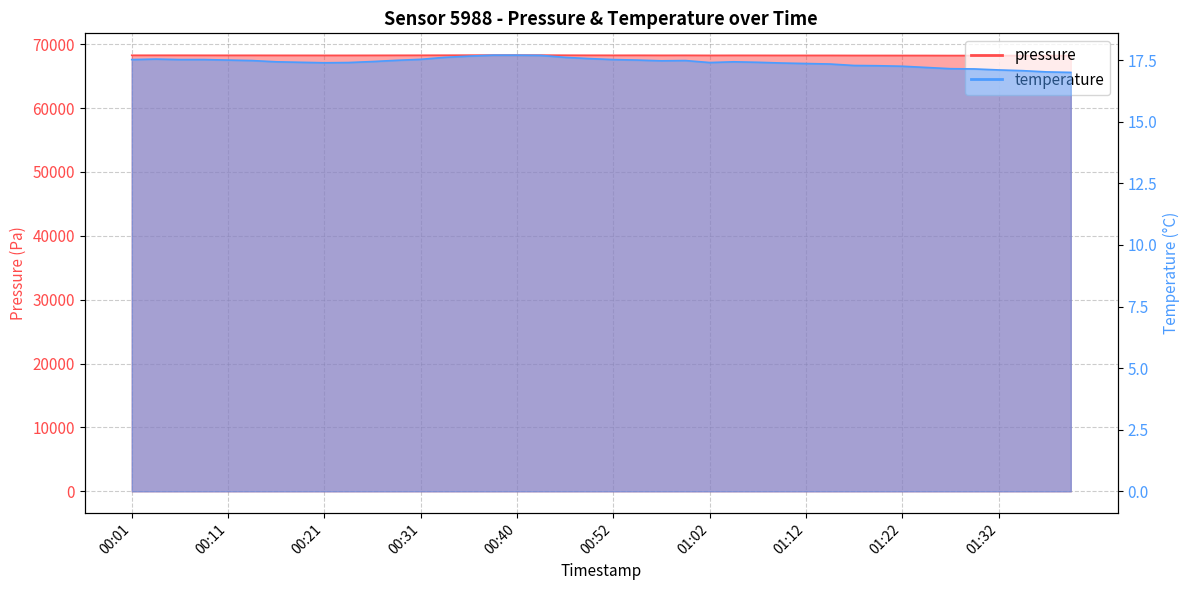

At how many categories does at least one series exceed 51492?

40